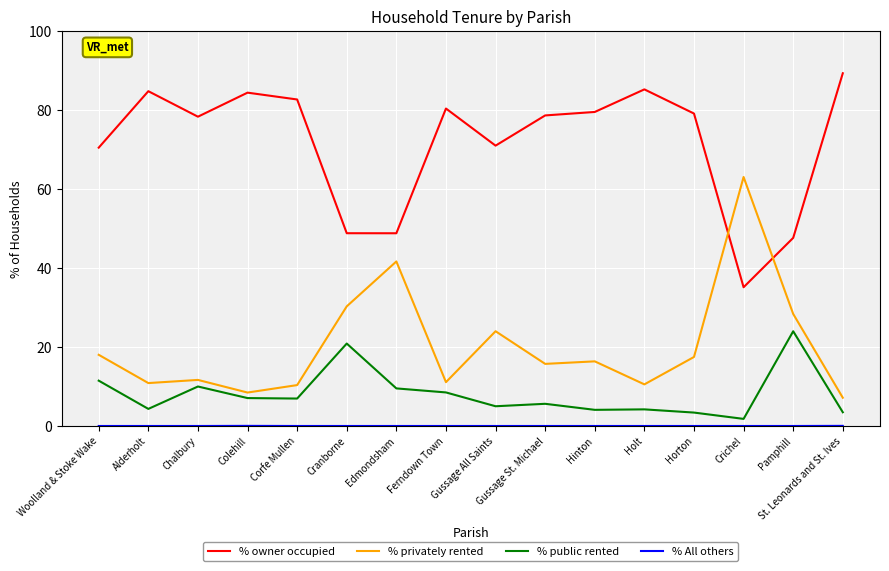

What is the difference between the highest and lowest values at Horton?

79.1